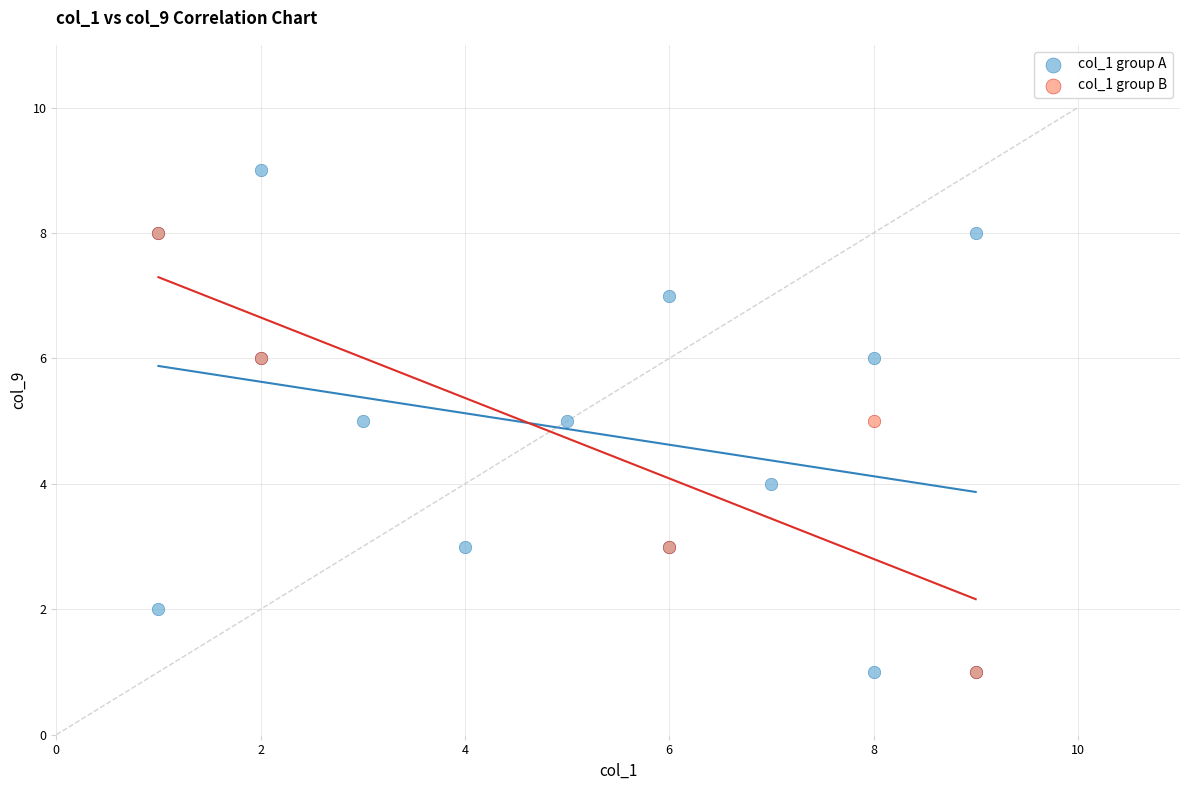

Which series has the largest Y range (max minus min)?

col_1 group A